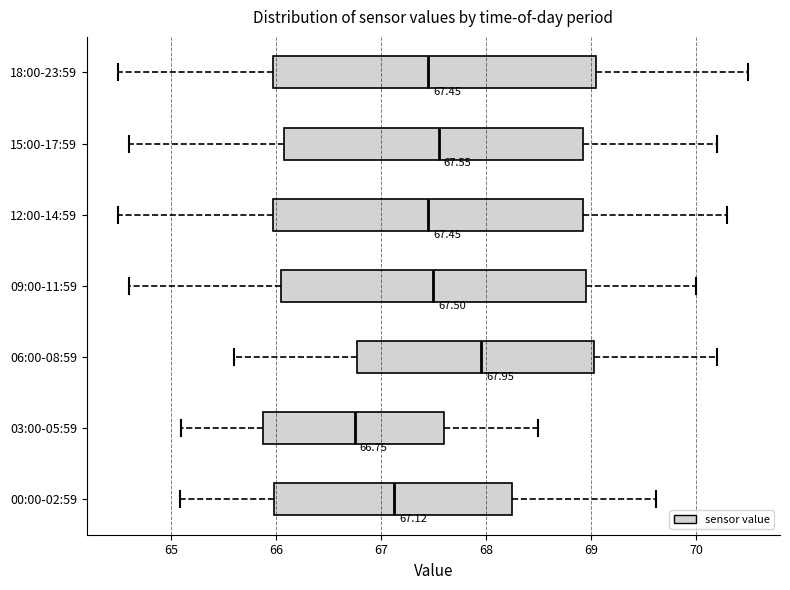

Comparing the boxes themselves (not the whiskers), which one is the widest?

18:00-23:59